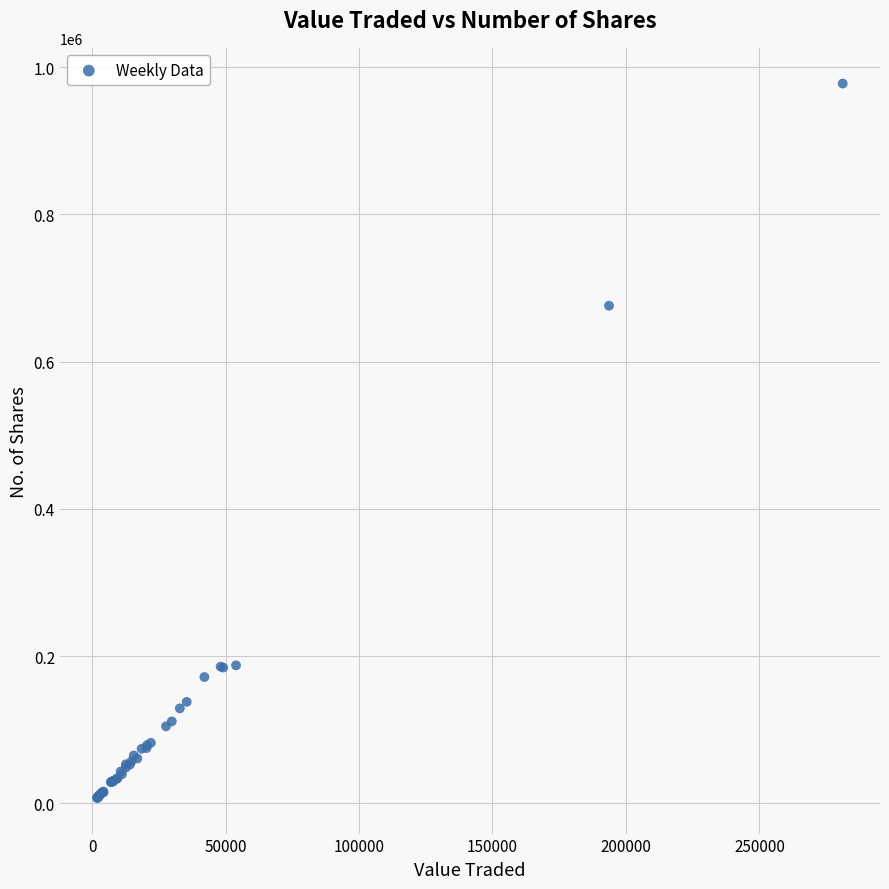

What Y value in the scatter plot is closest to 492557?

675899